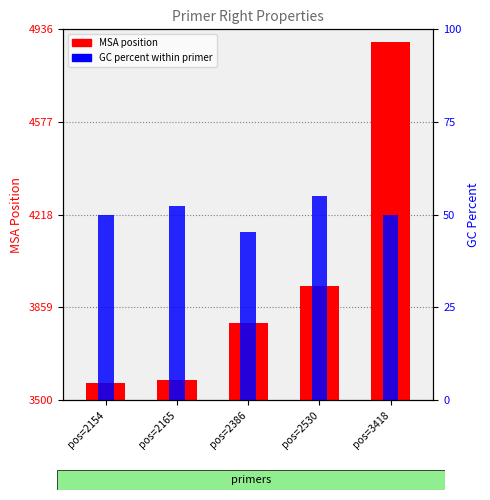

Rank the categories by GC percent value from highest to lowest.

pos=2530, pos=2165, pos=2154, pos=3418, pos=2386